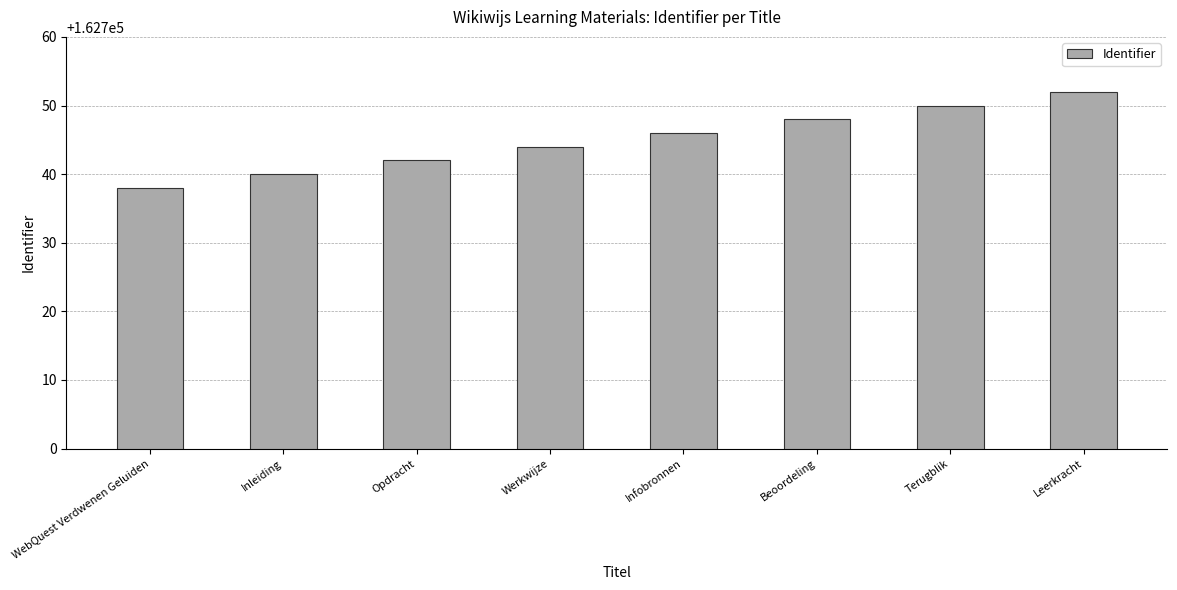

What value does the data have at WebQuest Verdwenen Geluiden?

162738